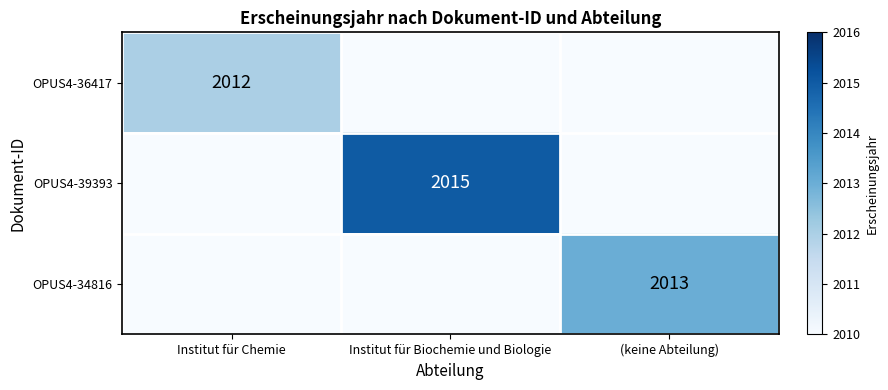

At how many categories does at least one series exceed 2011?

3